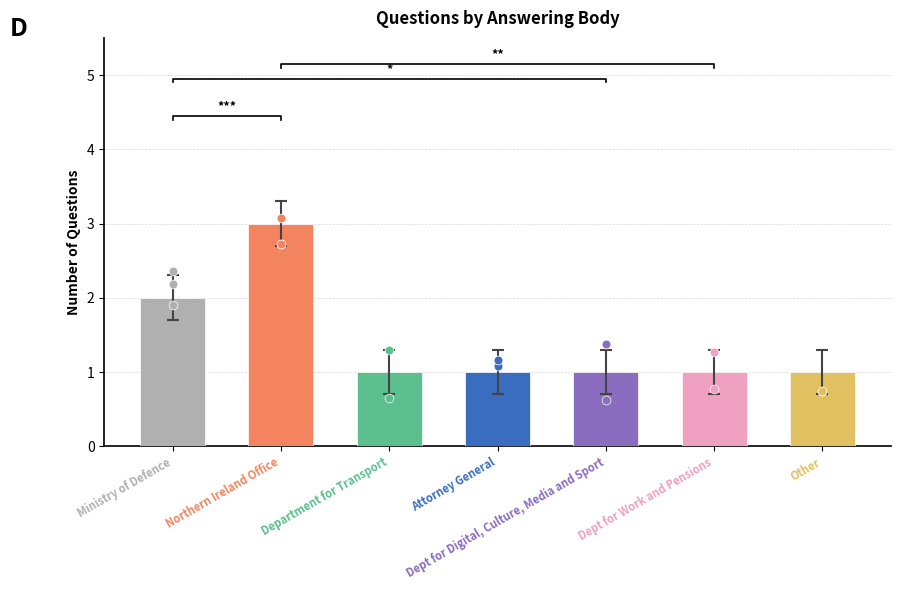

Which has a higher value, Attorney General or Other?

Attorney General